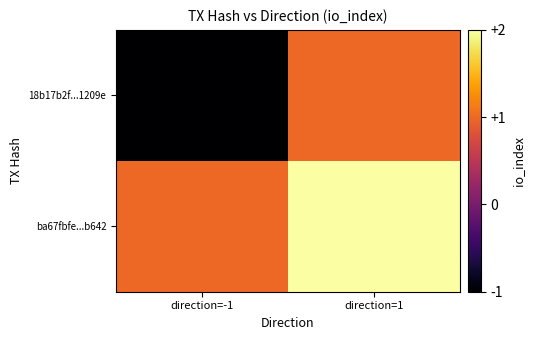

Reading left to right, what are all the values shown in this chart?

18b17b2f...1209e: direction=-1=-1	direction=1=1
ba67fbfe...b642: direction=-1=1	direction=1=2